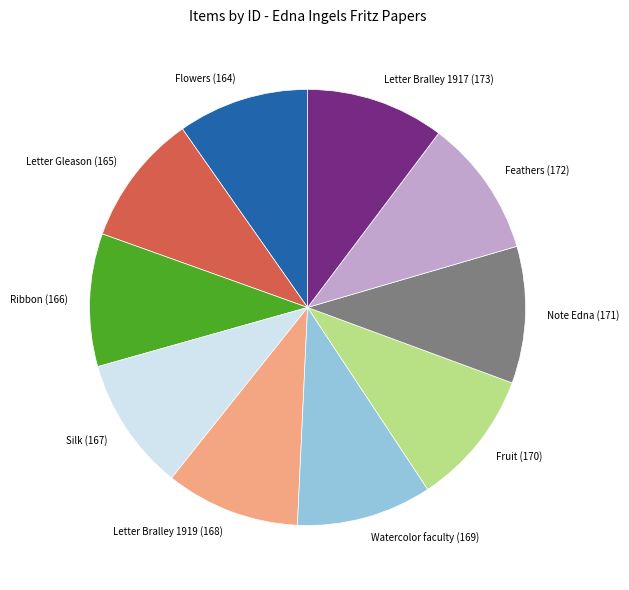

The Letter Bralley 1917 (173) slice represents 21% of the pie. True or false?

False